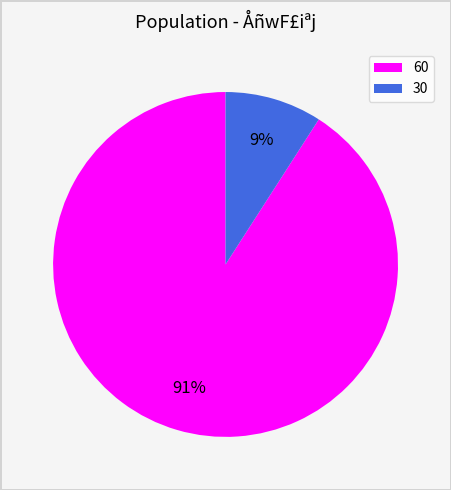

Count the number of slices in the pie.

2